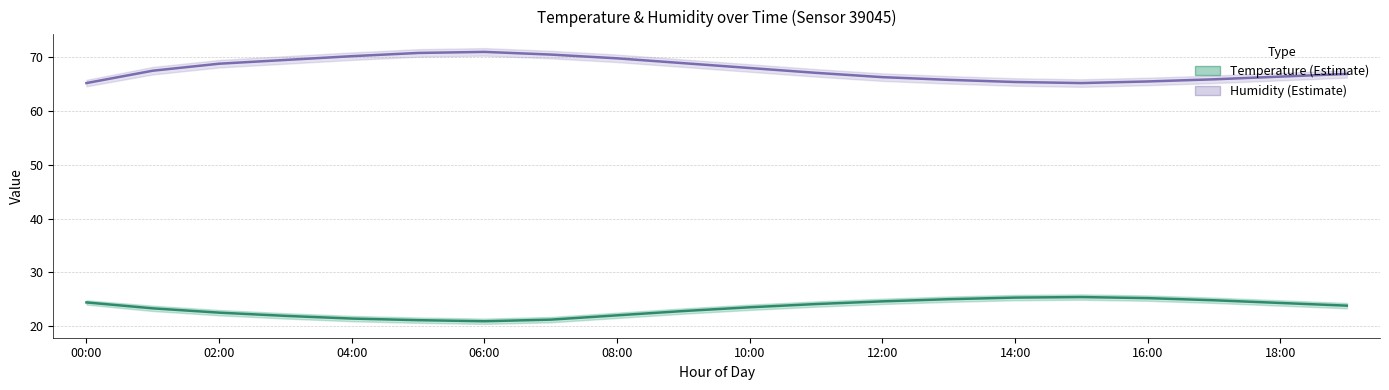

What is the label of the 17th point from the left?

16:00